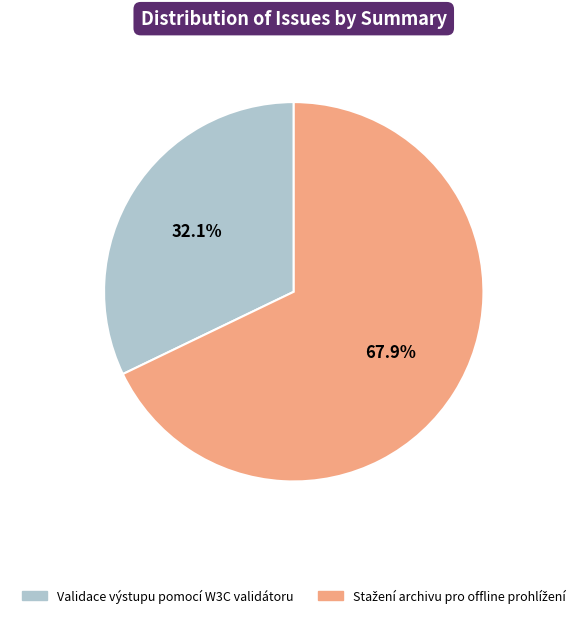

Is there a majority slice in this chart?

Yes